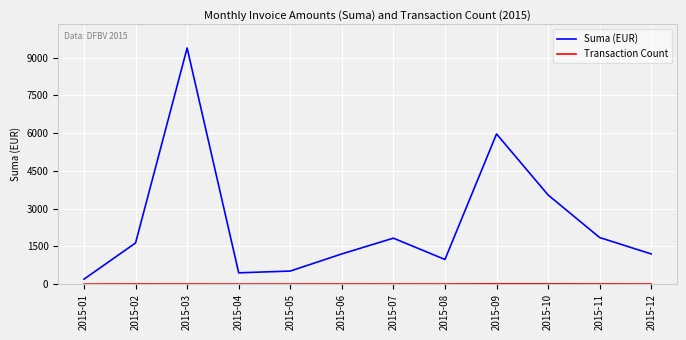

Which series has the largest total across all categories?

Suma (EUR)